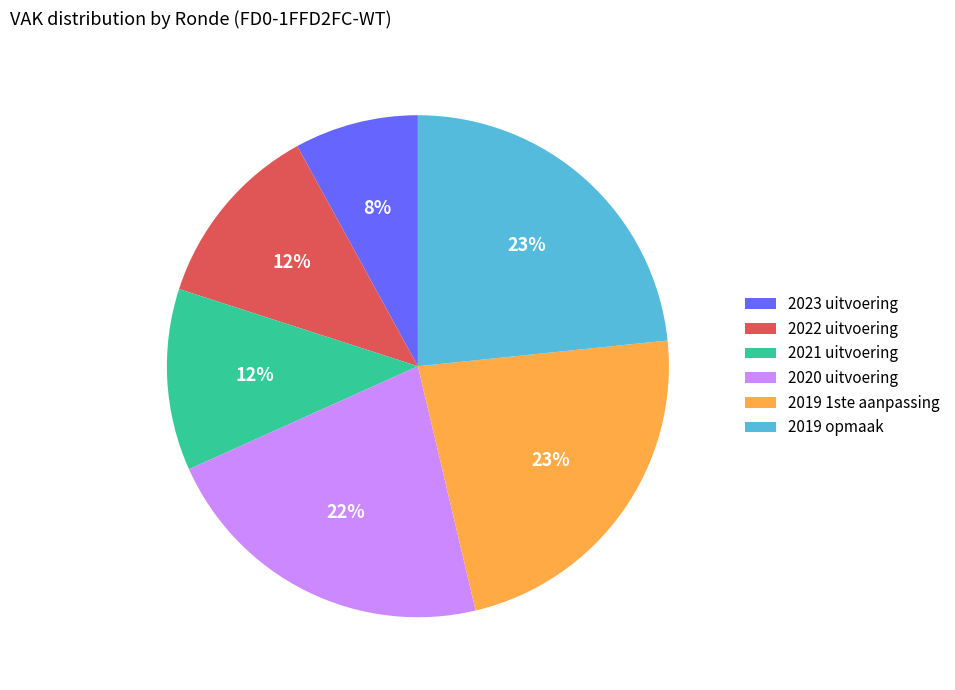

What is the ratio of the value at 2020 uitvoering to the value at 2022 uitvoering?

1.8